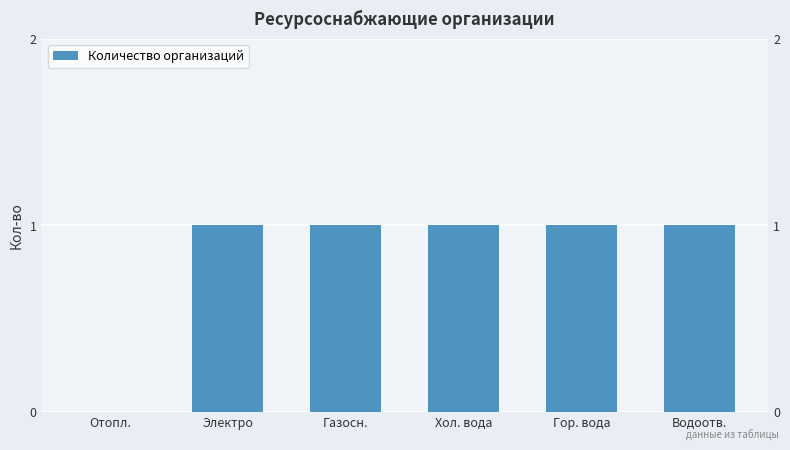

At which label is the value closest to 0?

Отопл.